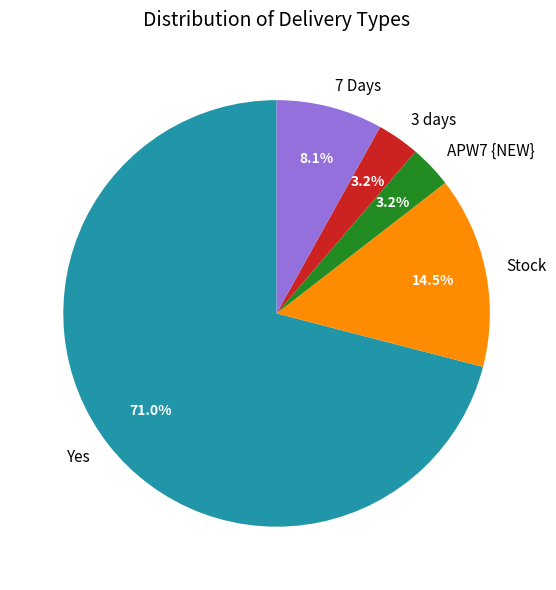

True or false: APW7 {NEW} accounts for 18% of the total.

False